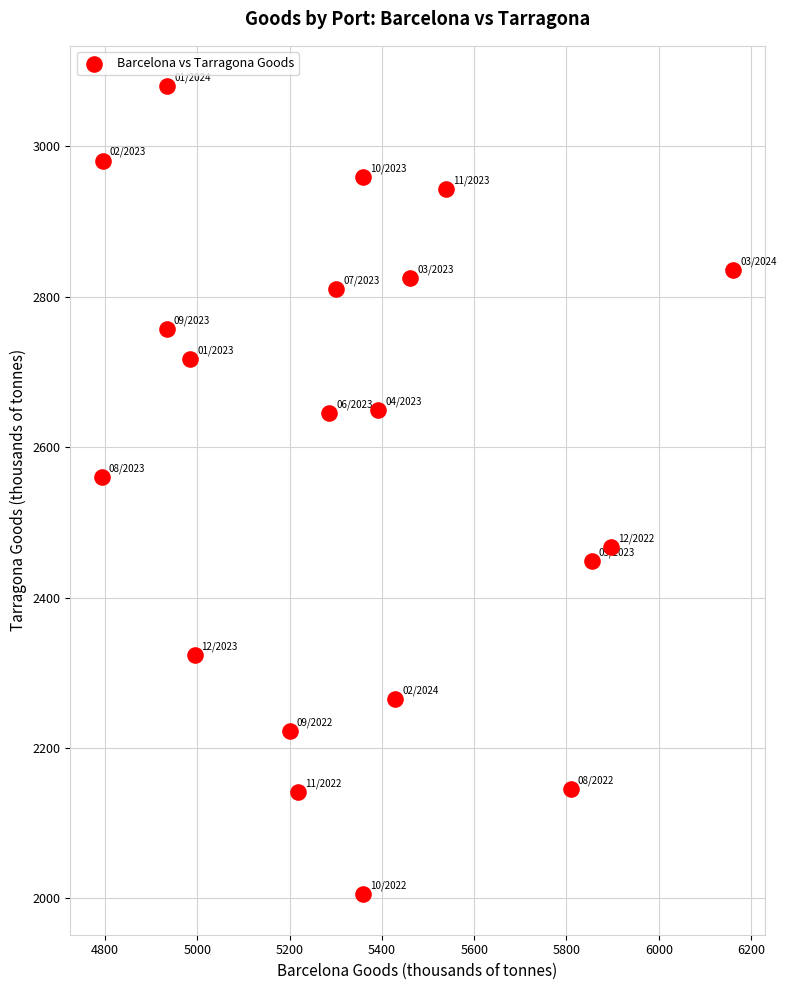

What Y value in the scatter plot is closest to 2542?

2560.2